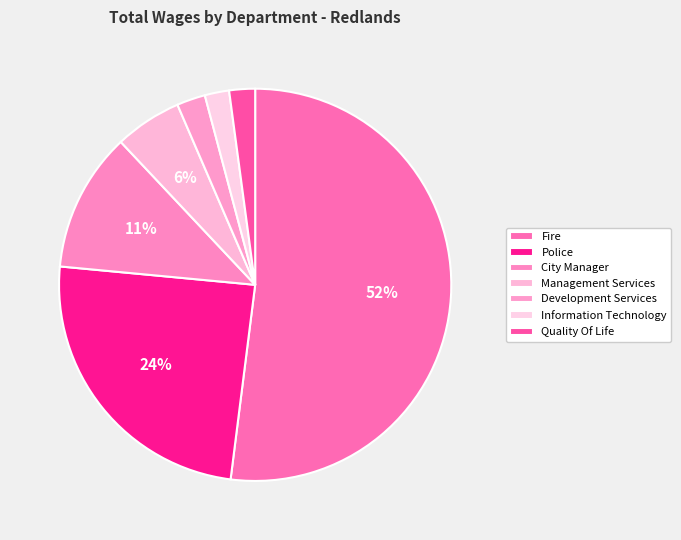

How many slices are in this pie chart?

7